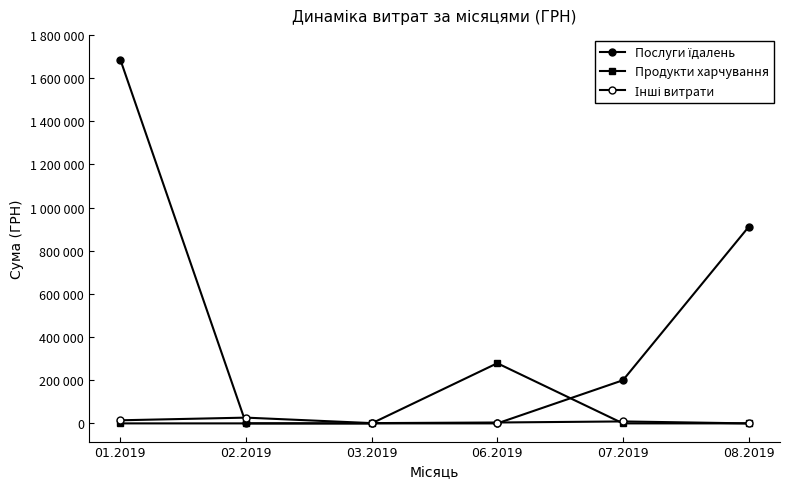

Is this an area chart (filled region under the line)?

No